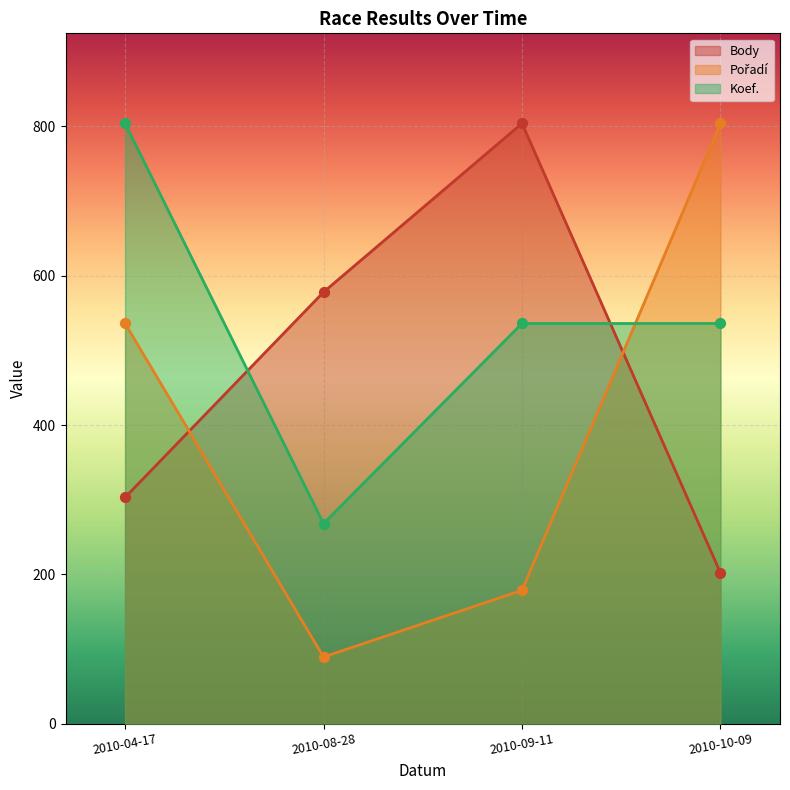

At which category is the sum across all series the highest?

2010-04-17